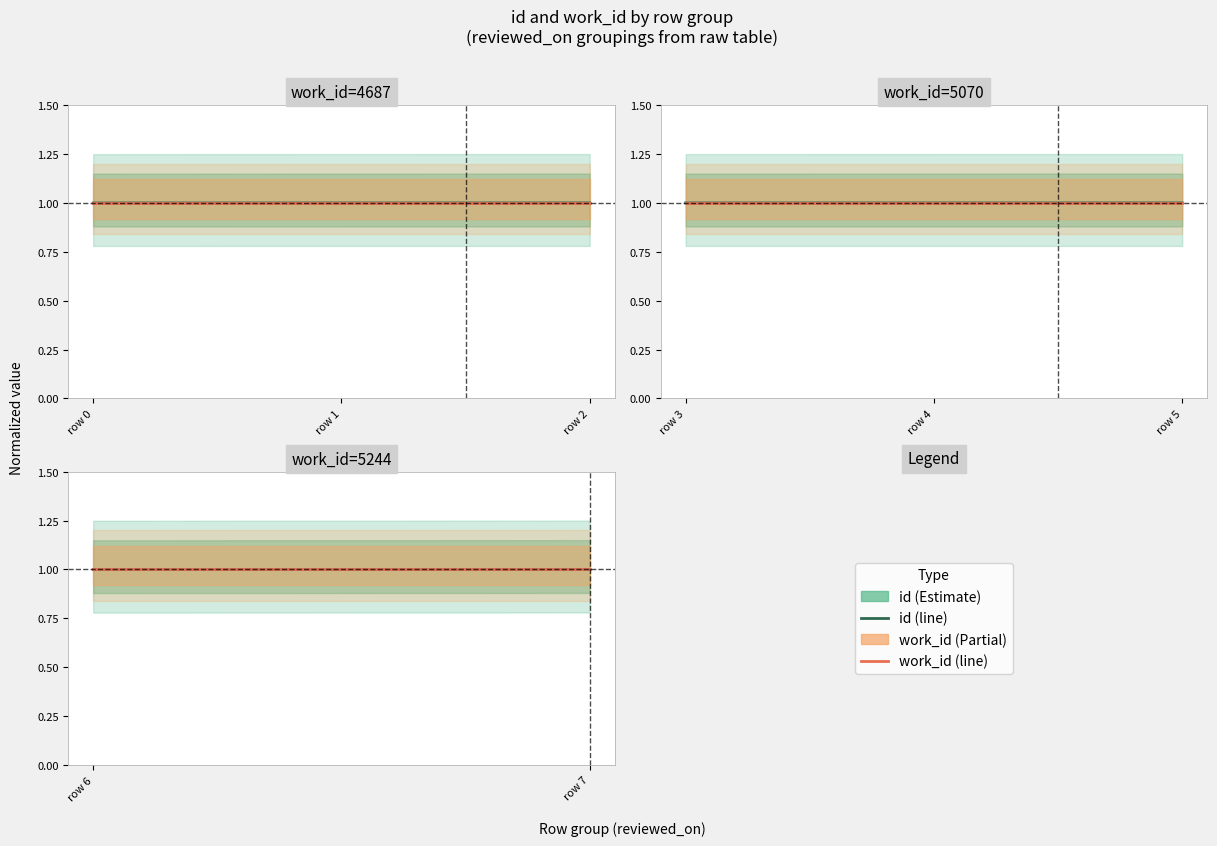

How many lines are shown in the chart?

2